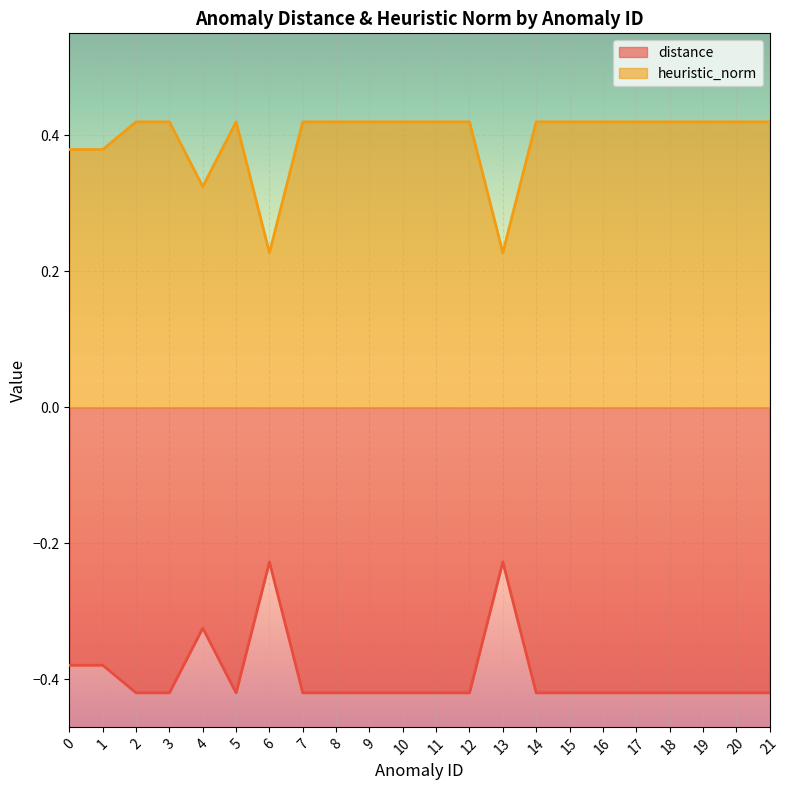

List the series in order of their peak value, highest first.

heuristic_norm, distance